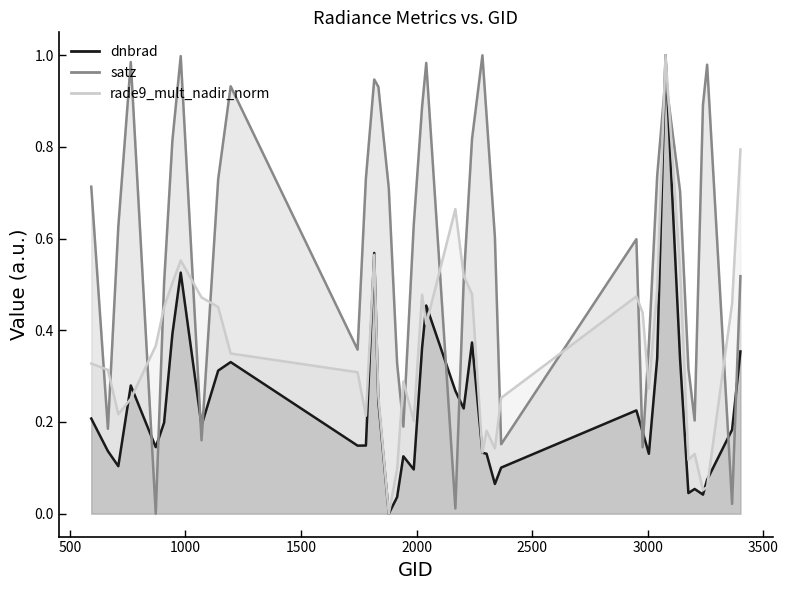

In dnbrad, how many points are higher than both neighbors (excluding endpoints)?

10